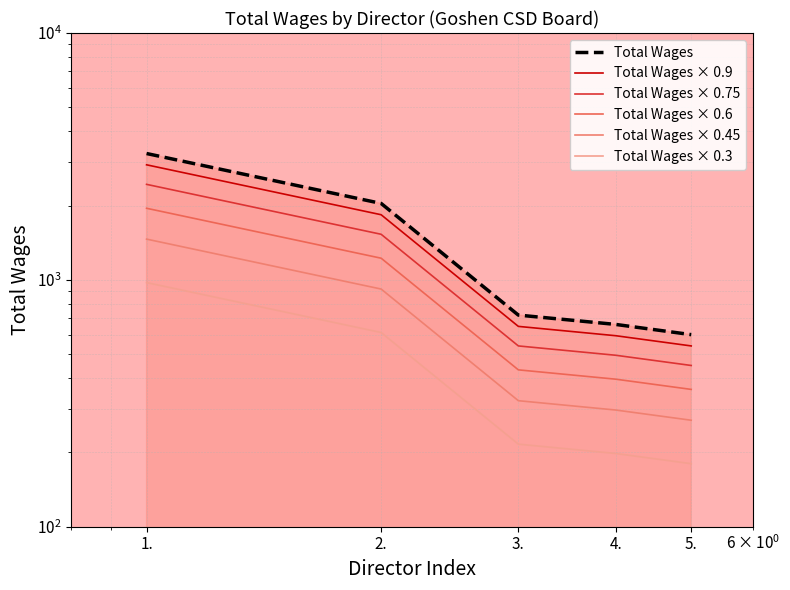

The Total Wages series shows 3250.0 at 1.. True or false?

True